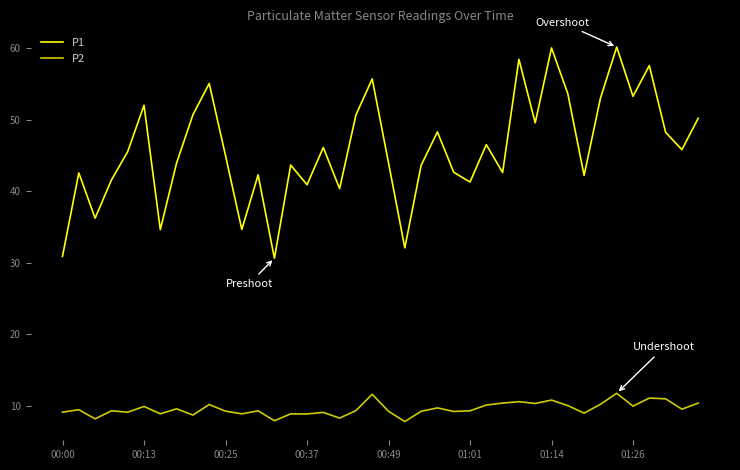

True or false: P2 and P1 intersect in this chart.

False